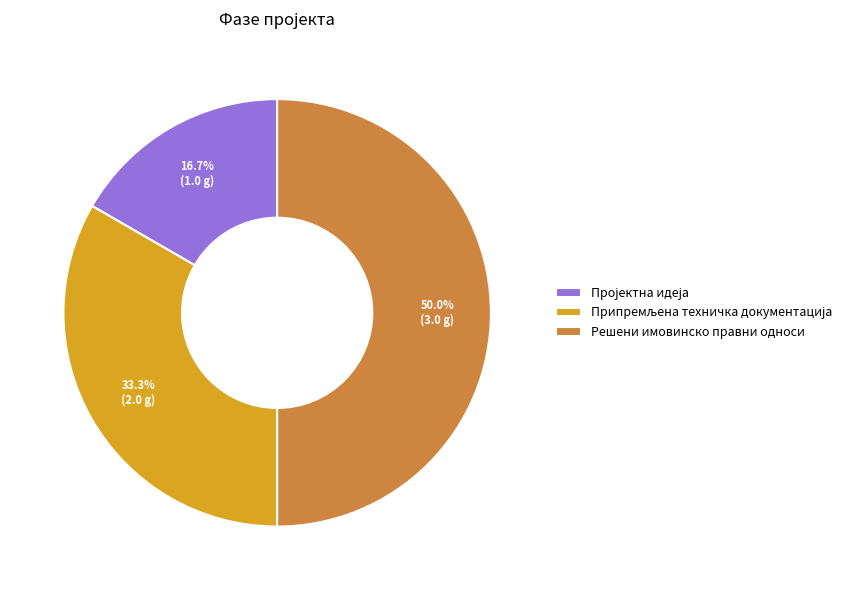

Count the number of slices in the pie.

3